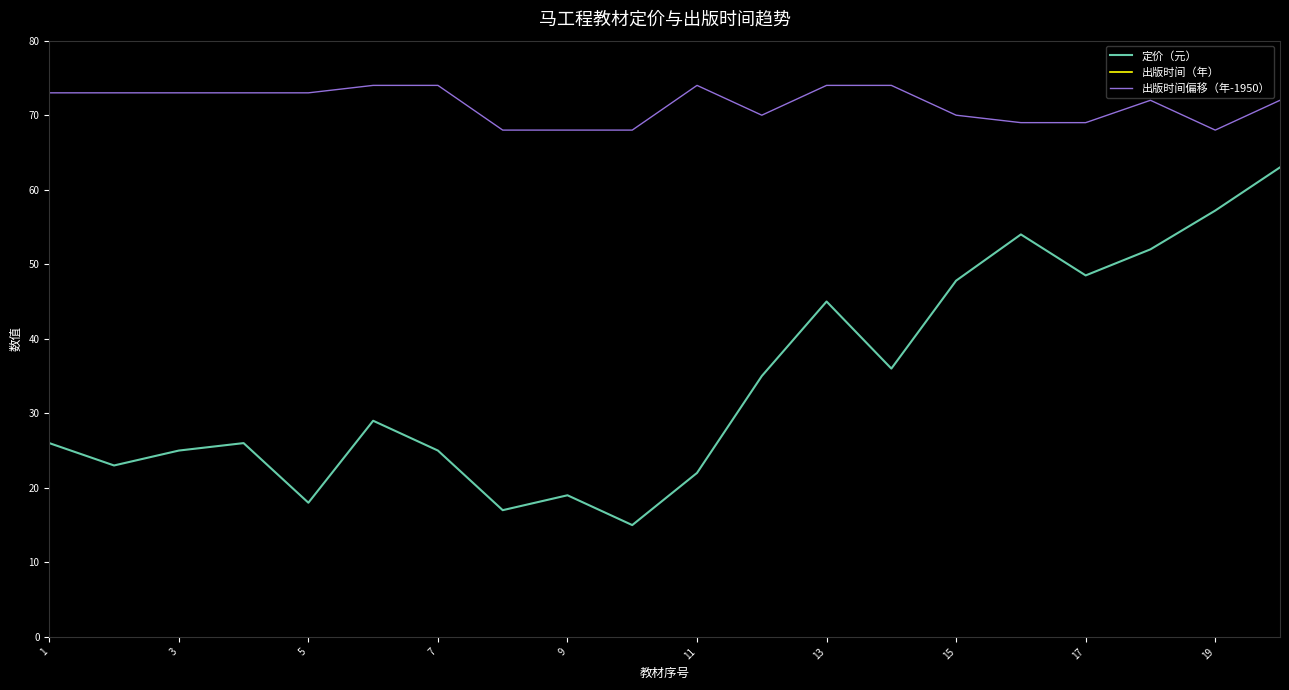

What is the minimum value for 出版时间偏移（年-1950）?

68.0